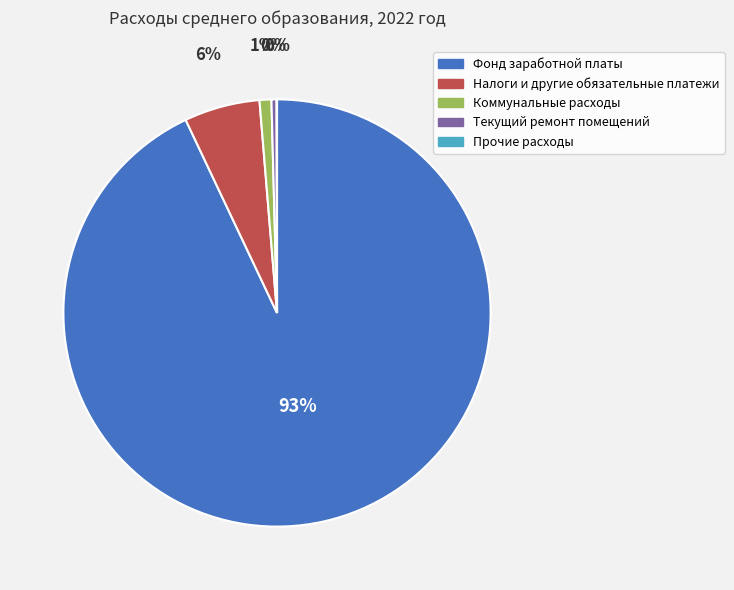

Is Фонд заработной платы the majority of the pie?

Yes